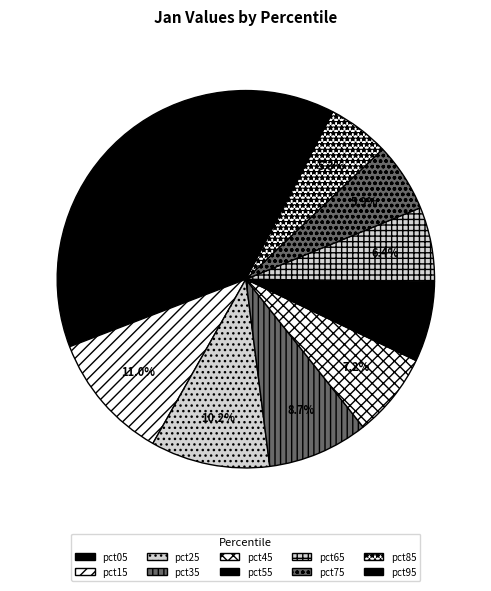

Which slice is the largest?

pct05